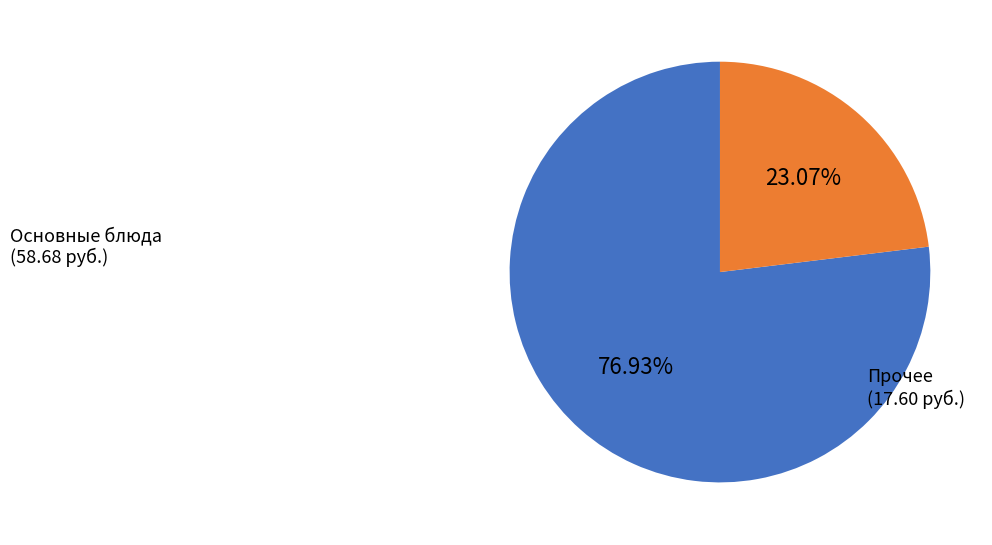

Count the number of slices in the pie.

2